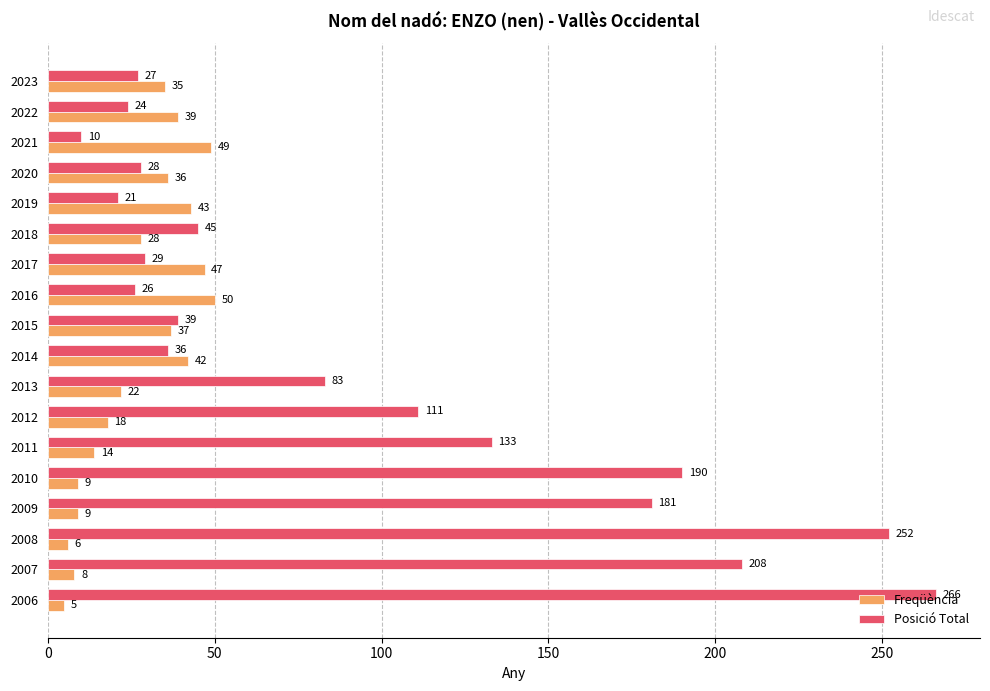

At which label is Posició Total closest to 138?

2011